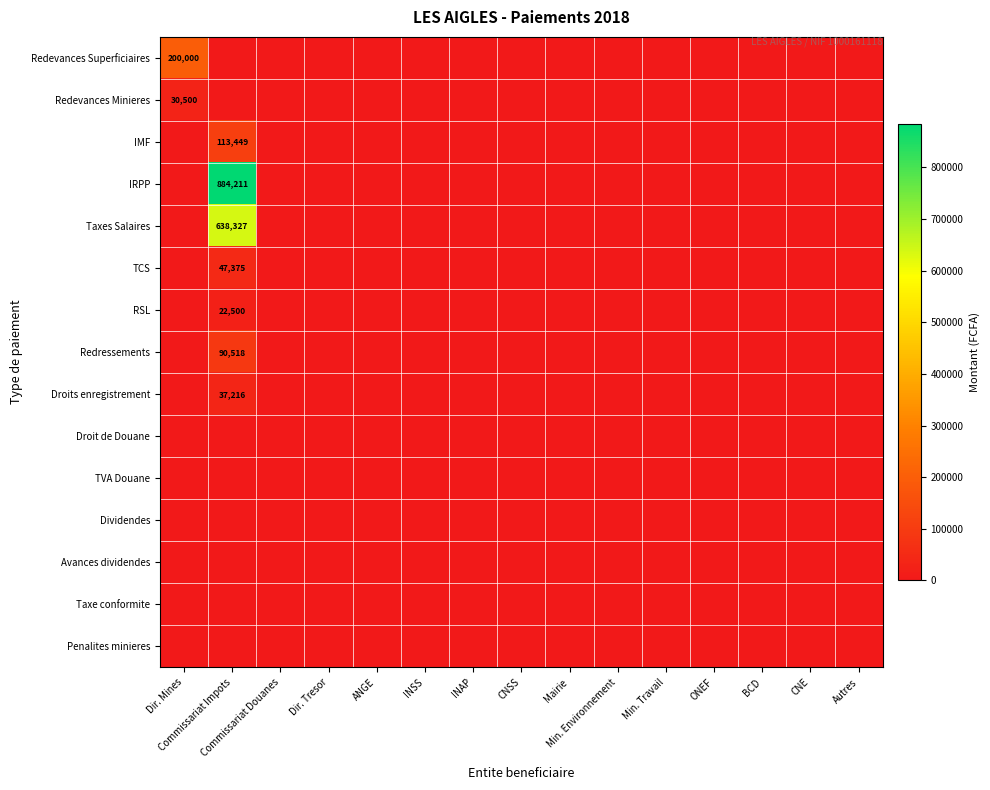

Which category has the highest value in the TVA Douane series?

Dir. Mines